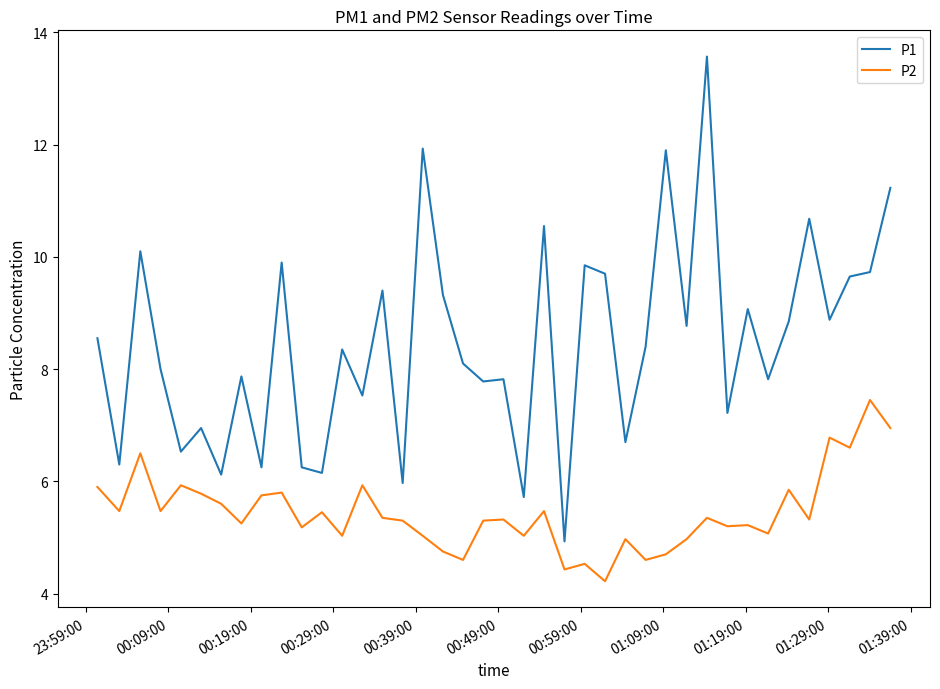

Does the chart have visible grid lines?

No